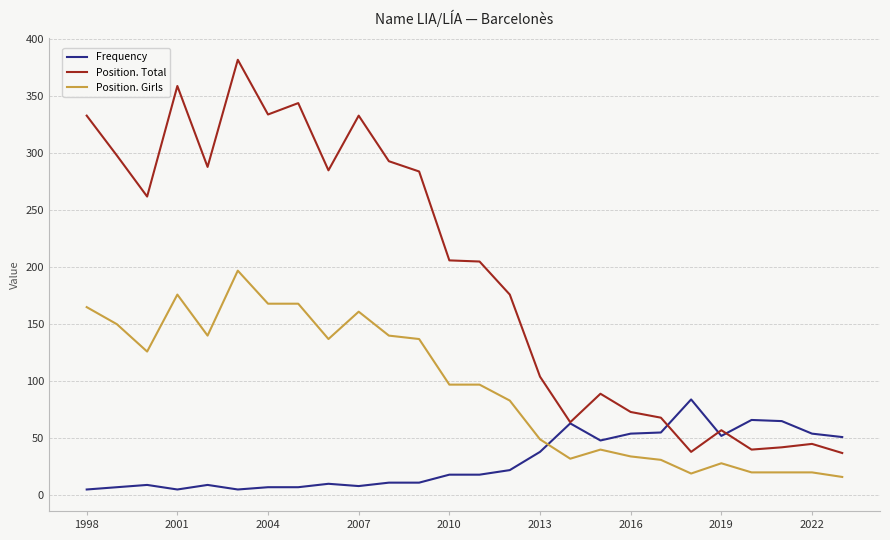

How many categories are shown in the chart?

26